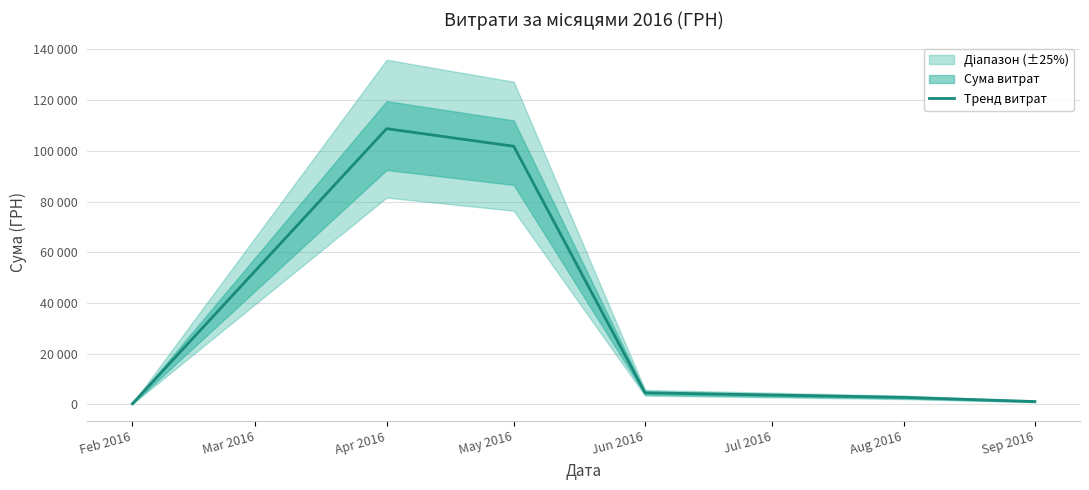

True or false: the data has more than 2 interior local peaks.

False